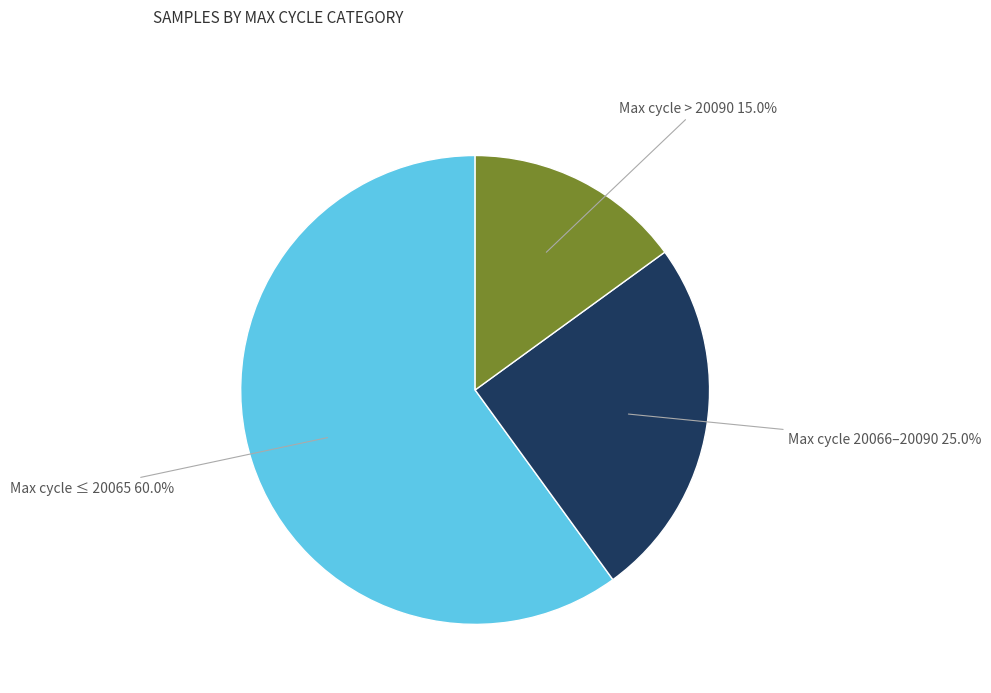

How much of the chart is everything except Max cycle ≤ 20065?

40.0%